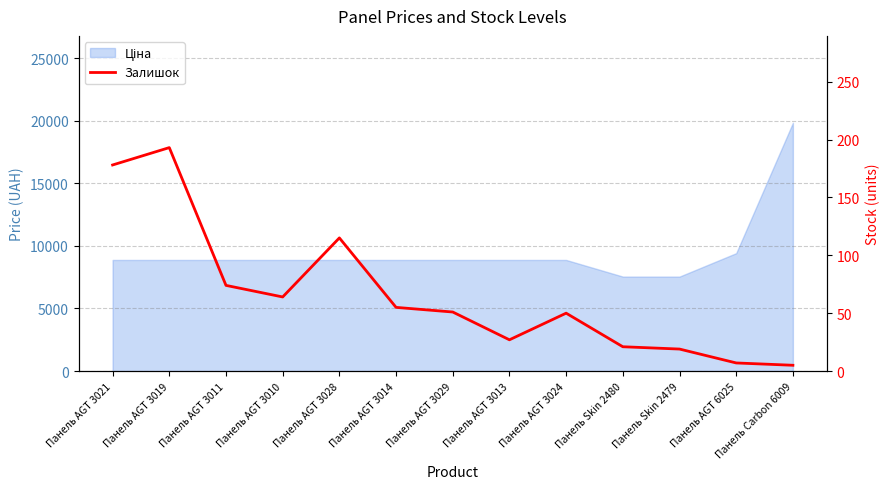

Reading left to right, extract all data points from this chart.

Панель AGT 3021=178	Панель AGT 3019=193	Панель AGT 3011=74	Панель AGT 3010=64	Панель AGT 3028=115	Панель AGT 3014=55	Панель AGT 3029=51	Панель AGT 3013=27	Панель AGT 3024=50	Панель Skin 2480=21	Панель Skin 2479=19	Панель AGT 6025=7	Панель Carbon 6009=5